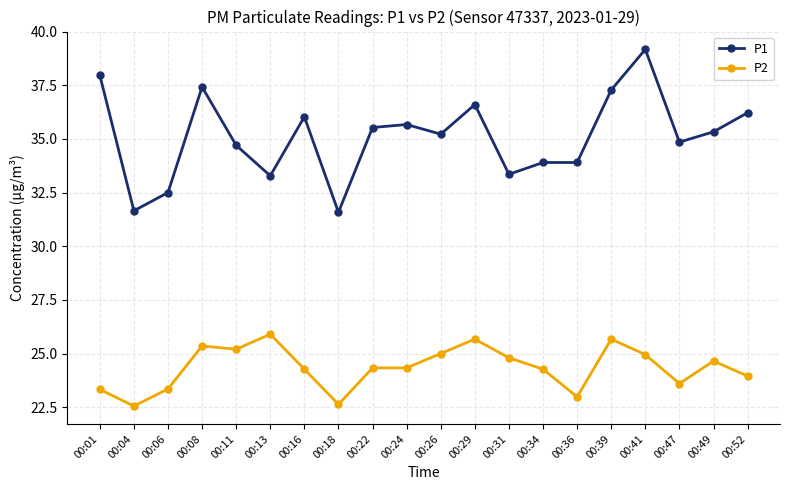

What is the difference between the highest and lowest values at 00:16?

11.8